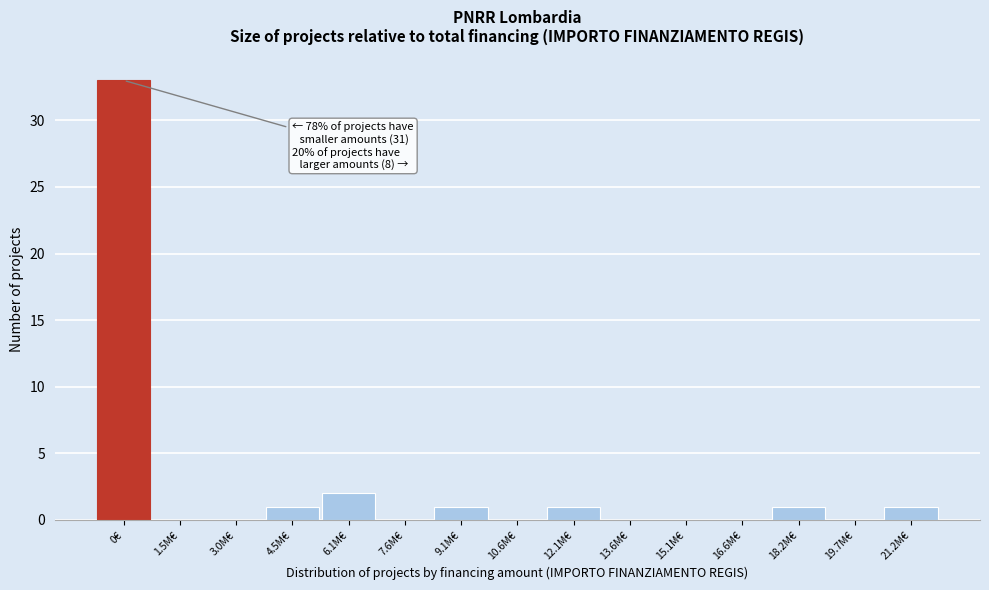

Reading left to right, transcribe all the data shown in this chart.

0€=33	1.5M€=0	3.0M€=0	4.5M€=1	6.1M€=2	7.6M€=0	9.1M€=1	10.6M€=0	12.1M€=1	13.6M€=0	15.1M€=0	16.6M€=0	18.2M€=1	19.7M€=0	21.2M€=1